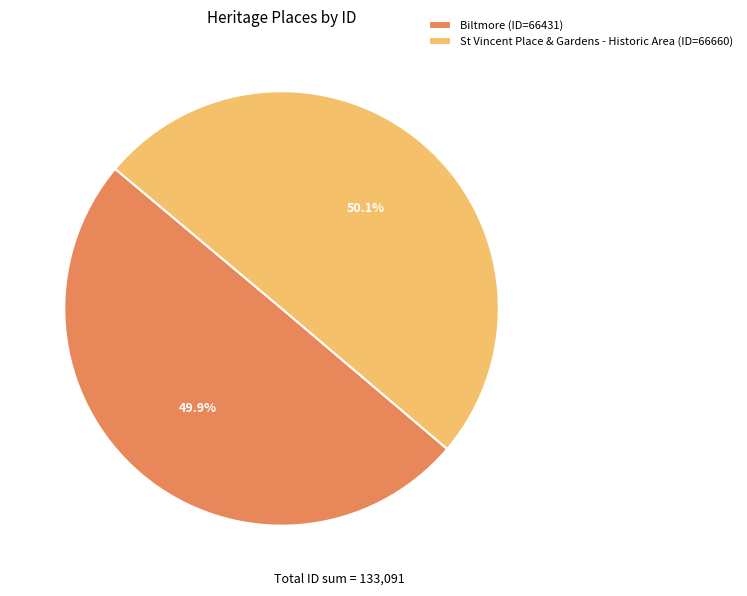

What percentage is NOT represented by St Vincent Place & Gardens - Historic Area?

49.9%